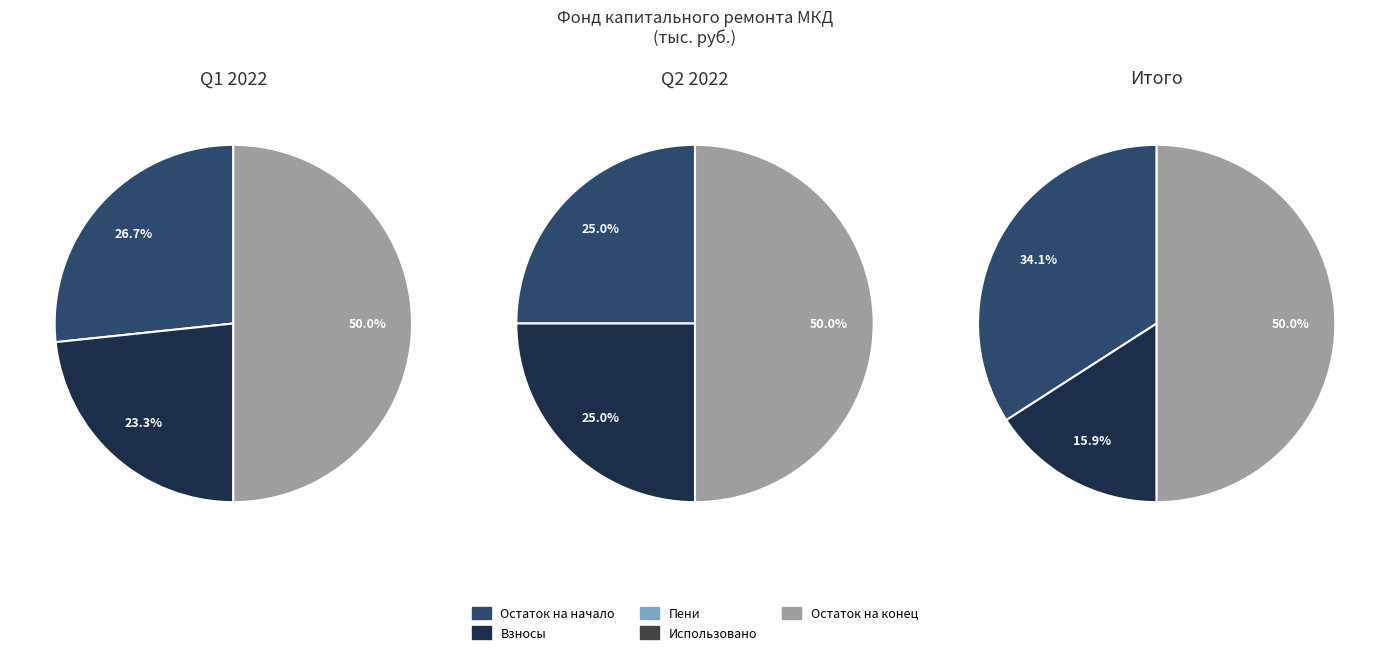

Does Остаток на начало account for over 50% of the chart?

No